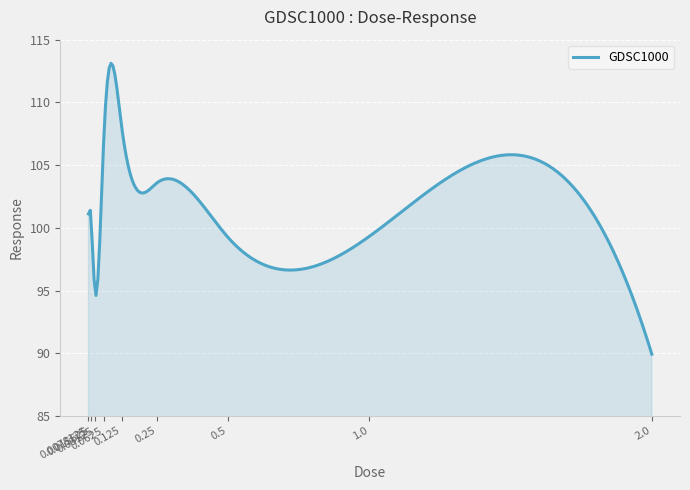

What is the minimum value shown in the chart?

89.9